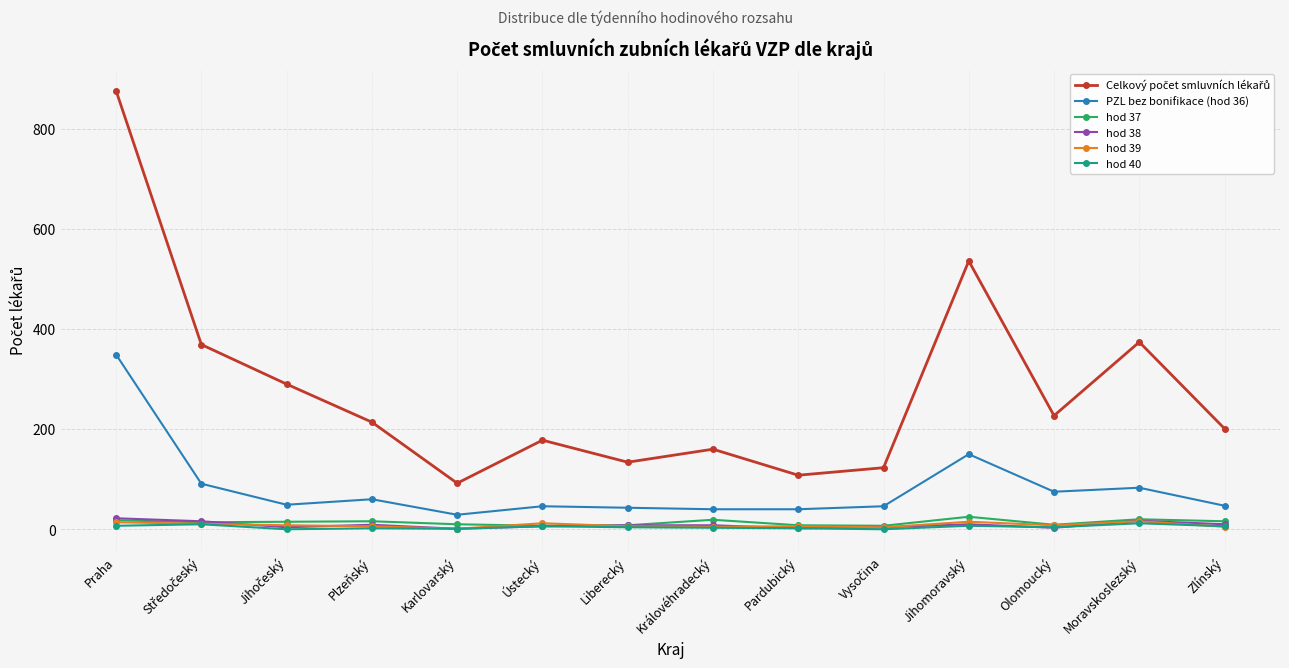

True or false: PZL bez bonifikace (hod 36) and hod 39 cross at least once.

False